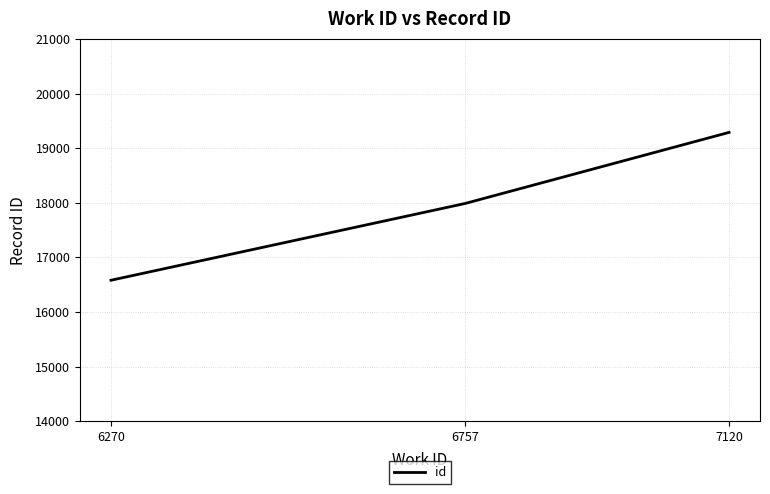

Approximately how many times larger is the value at 7120 compared to 6757?

1.1